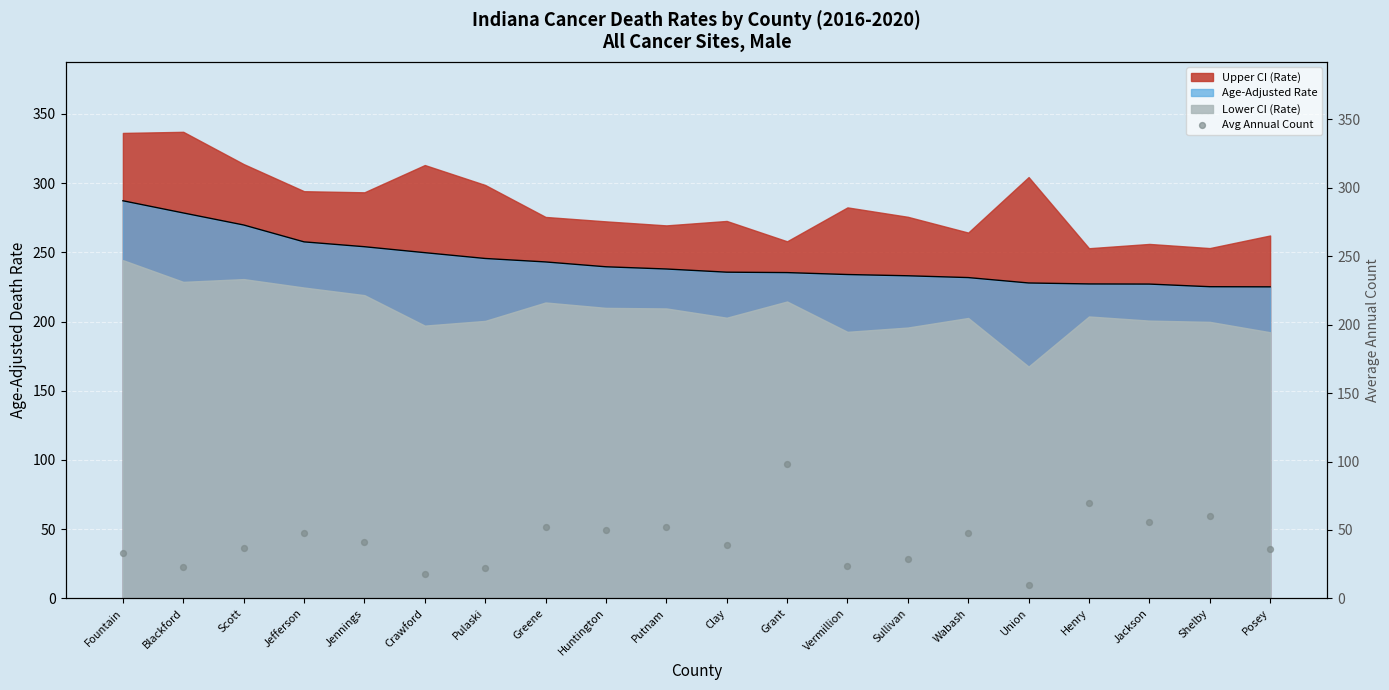

True or false: Upper CI (Rate) and Lower CI (Rate) cross at least once.

False